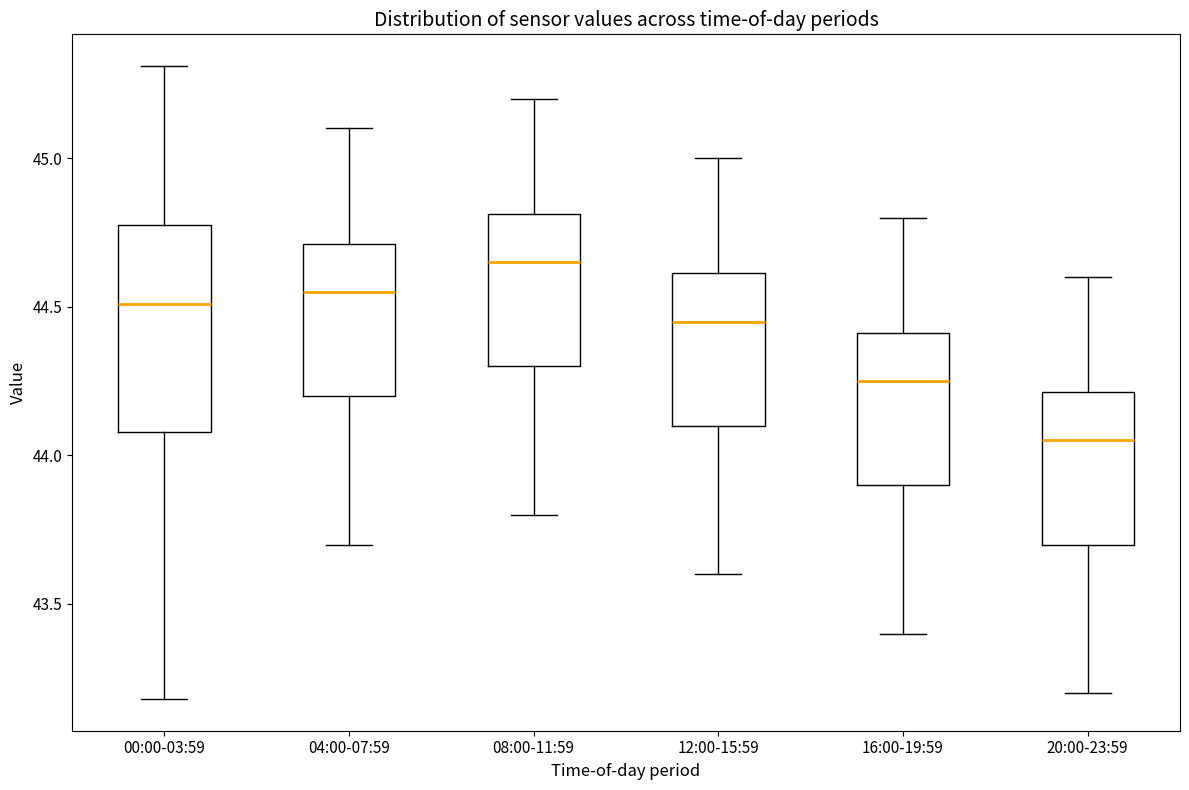

Reading left to right, read every box against the y-axis: the position of its median line, the range the box covers, and the ends of its whiskers. The values are not printed on the chart, so give them approximately, as read against the axis.

00:00-03:59: median 44.50, box 44.10 to 44.80, whiskers 43.20 to 45.30
04:00-07:59: median 44.55, box 44.20 to 44.70, whiskers 43.70 to 45.10
08:00-11:59: median 44.65, box 44.30 to 44.80, whiskers 43.80 to 45.20
12:00-15:59: median 44.45, box 44.10 to 44.60, whiskers 43.60 to 45.00
16:00-19:59: median 44.25, box 43.90 to 44.40, whiskers 43.40 to 44.80
20:00-23:59: median 44.05, box 43.70 to 44.20, whiskers 43.20 to 44.60